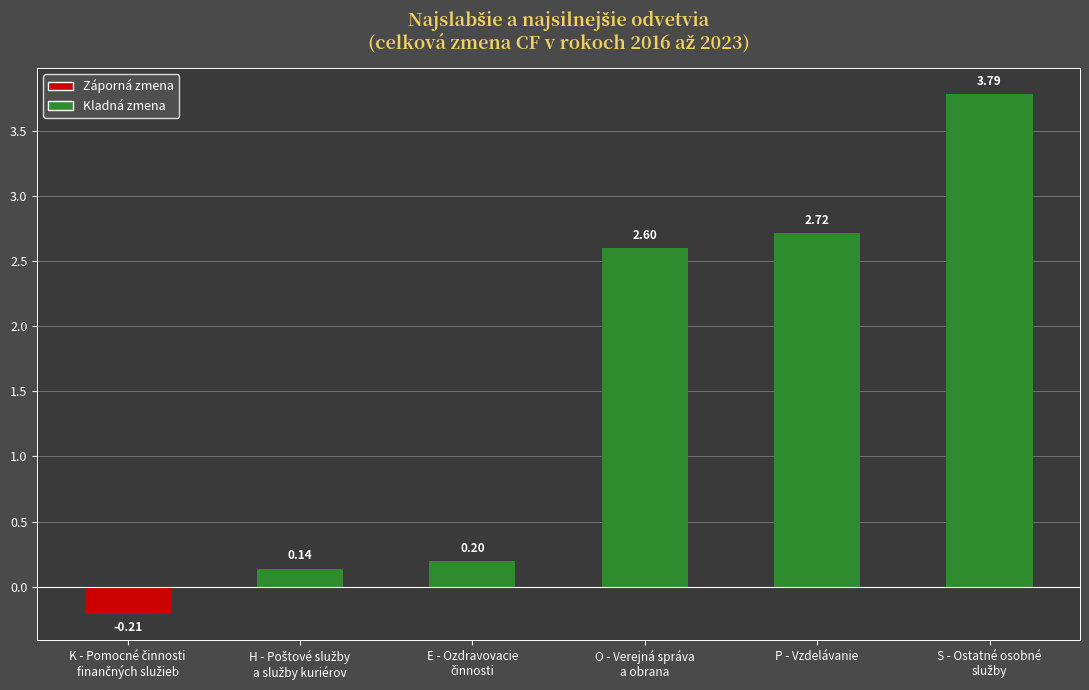

How many negative values are there?

1